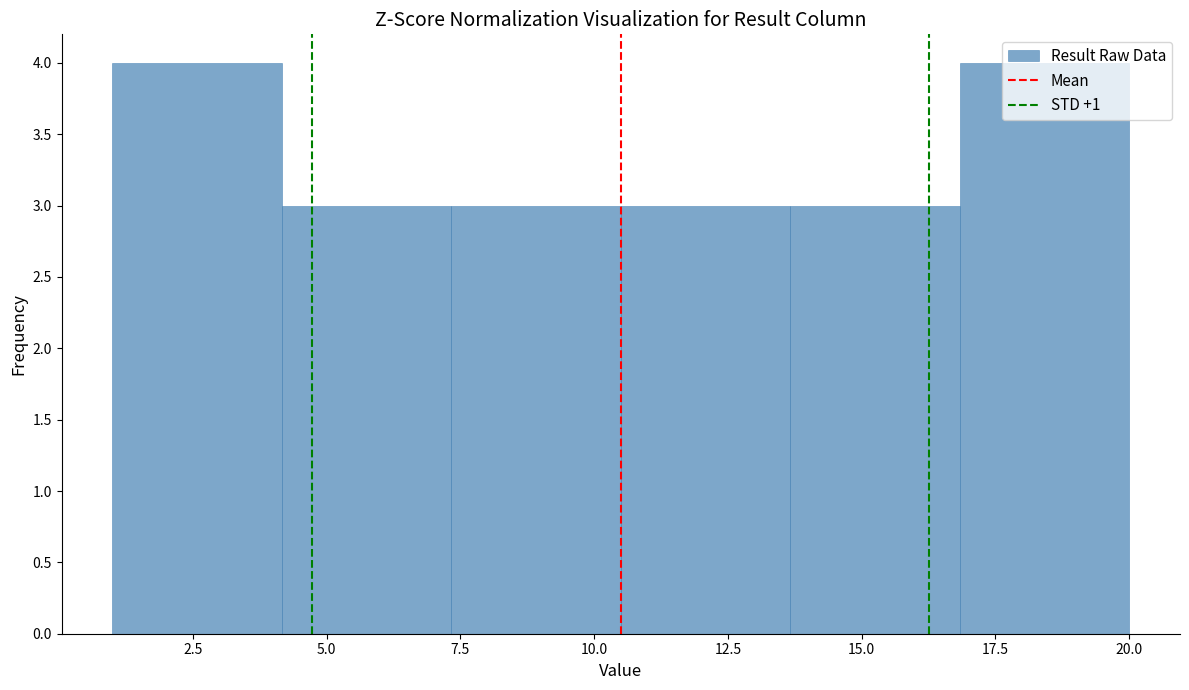

Reading left to right, list every bar in this chart as the range it spans on the x-axis followed by its height. Neither the bar edges nor the heights are printed on the chart, so give them approximately, as read against the axes.

1.0 to 4.0: 4
4.0 to 7.5: 3
7.5 to 10.5: 3
10.5 to 13.5: 3
13.5 to 17.0: 3
17.0 to 20.0: 4